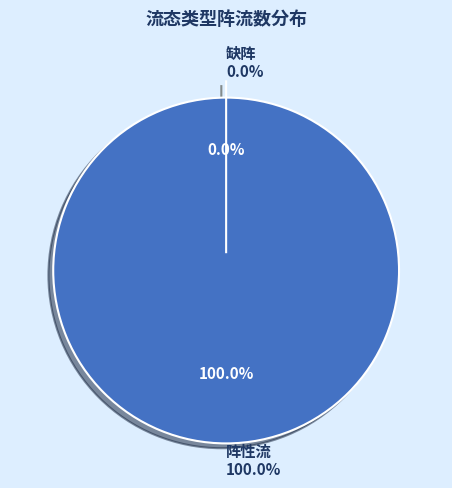

Count the number of slices in the pie.

2